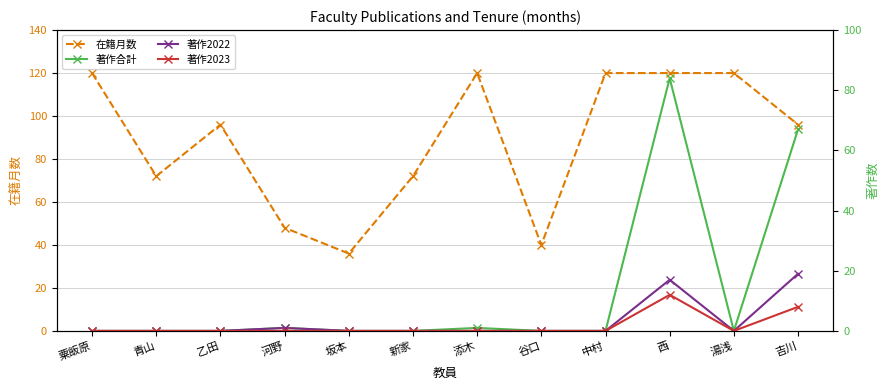

Reading left to right, transcribe all the data shown in this chart.

在籍月数: 粟飯原=120	青山=72	乙田=96	河野=48	坂本=36	新家=72	添木=120	谷口=40	中村=120	西=120	湯浅=120	吉川=96
著作合計: 粟飯原=0	青山=0	乙田=0	河野=1	坂本=0	新家=0	添木=1	谷口=0	中村=0	西=84	湯浅=0	吉川=67
著作2022: 粟飯原=0	青山=0	乙田=0	河野=1	坂本=0	新家=0	添木=0	谷口=0	中村=0	西=17	湯浅=0	吉川=19
著作2023: 粟飯原=0	青山=0	乙田=0	河野=0	坂本=0	新家=0	添木=0	谷口=0	中村=0	西=12	湯浅=0	吉川=8